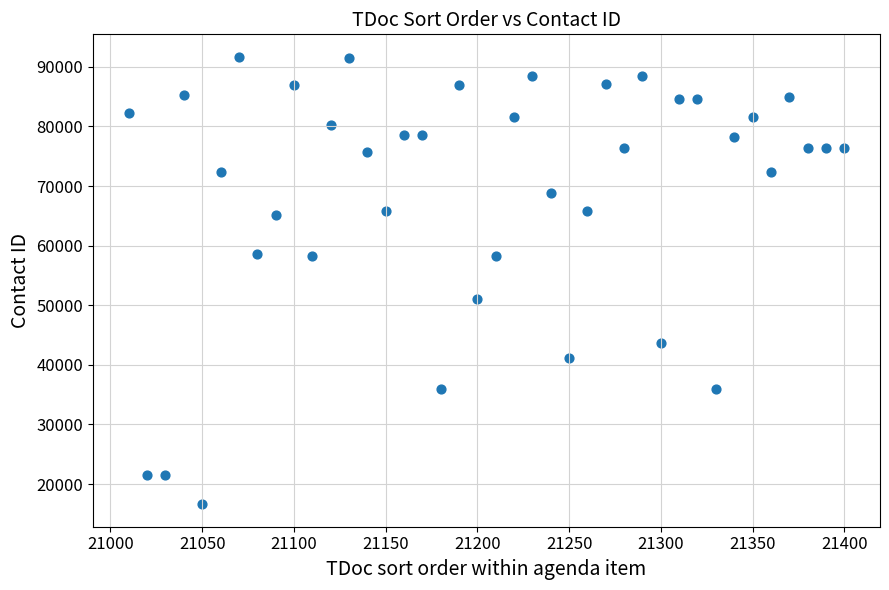

What Y value in the scatter plot is closest to 54148?

50973